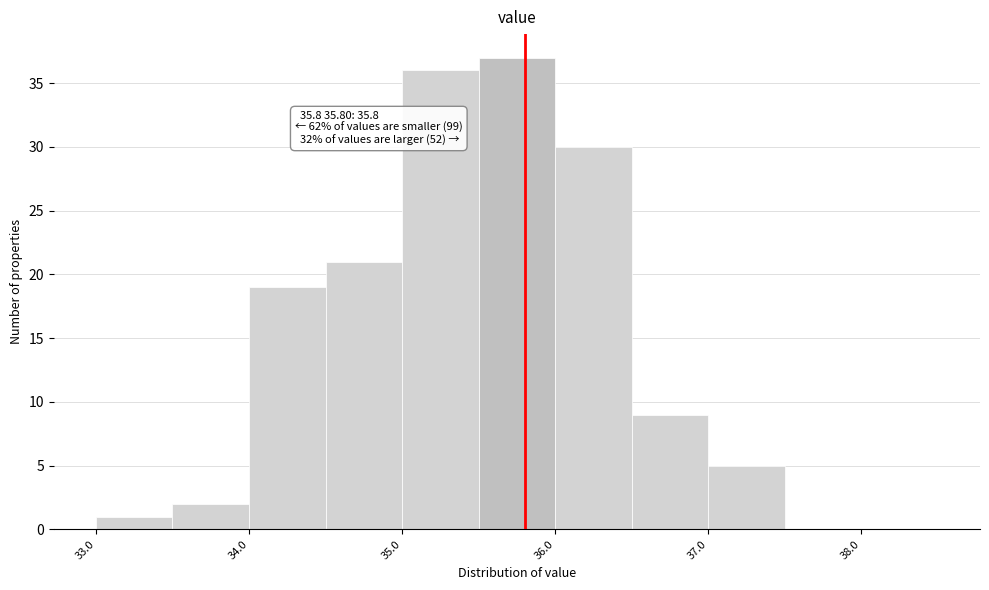

Which range on the x-axis has the tallest bar?

35.5 to 36.0